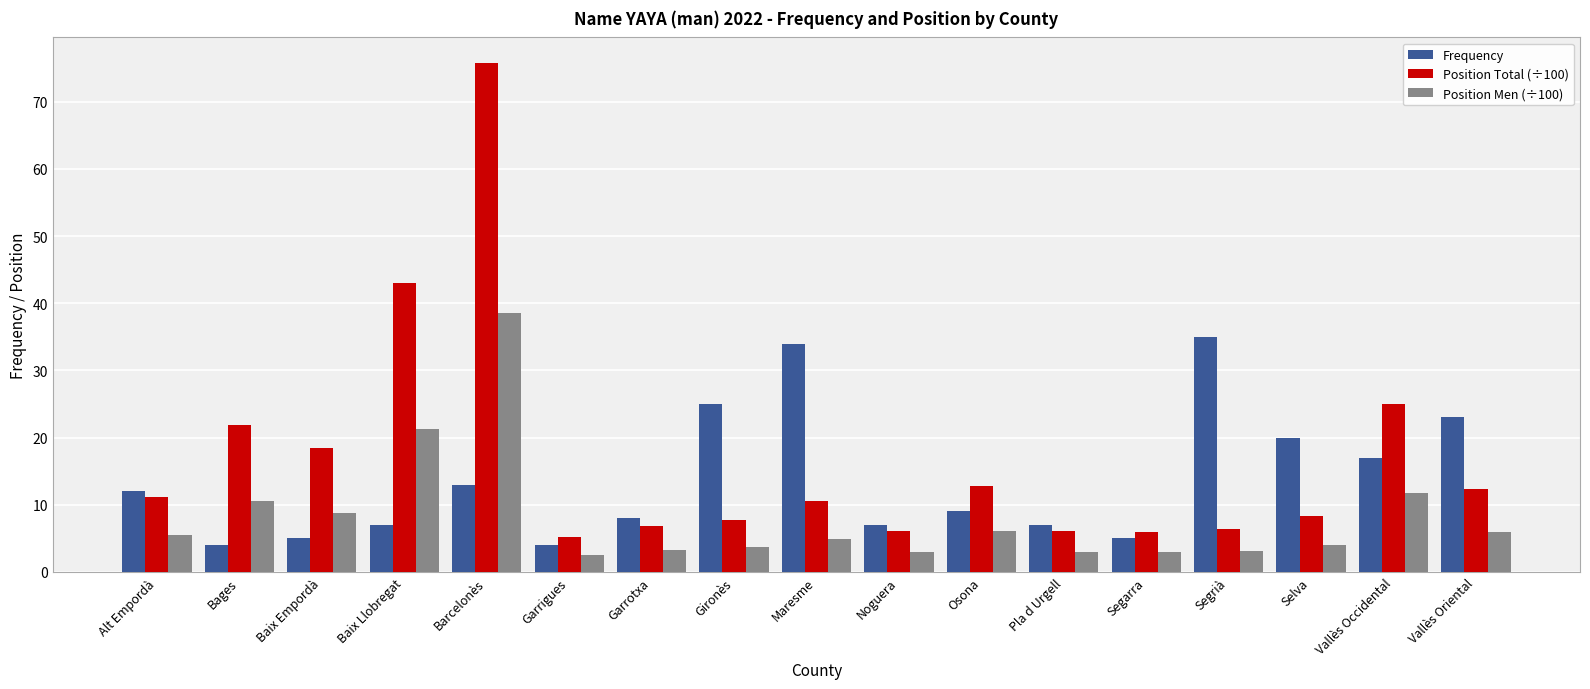

Is it true that Position Men (÷100) equals 9.3 at Osona?

False